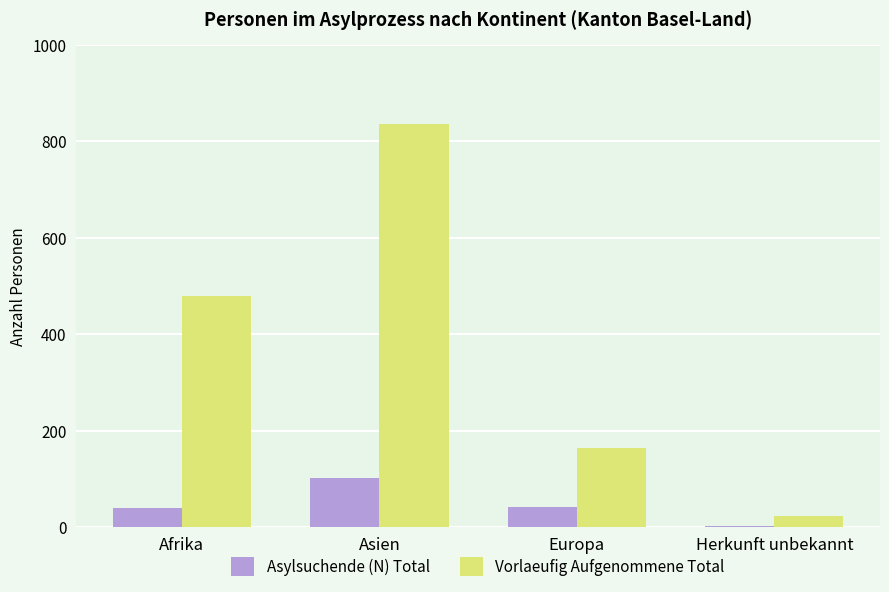

Does the chart contain stacked bars?

No